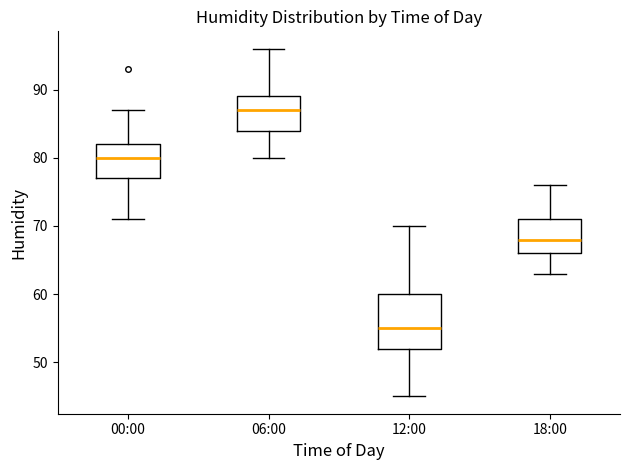

Where does the upper whisker of the box for 00:00 end on the y-axis? The values are not printed on the chart, so give them approximately, as read against the axis.

87